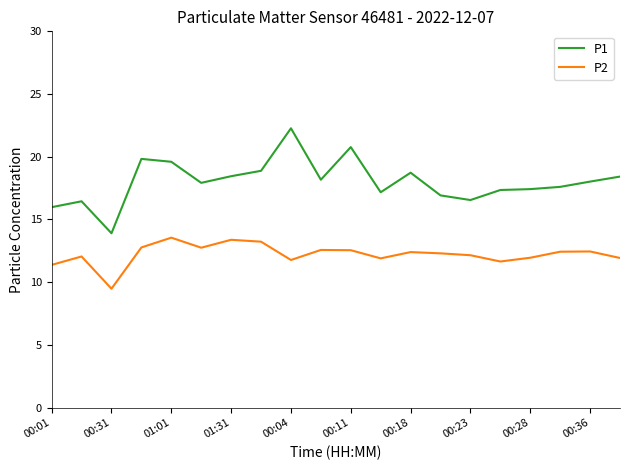

Which series has the widest spread of values?

P1